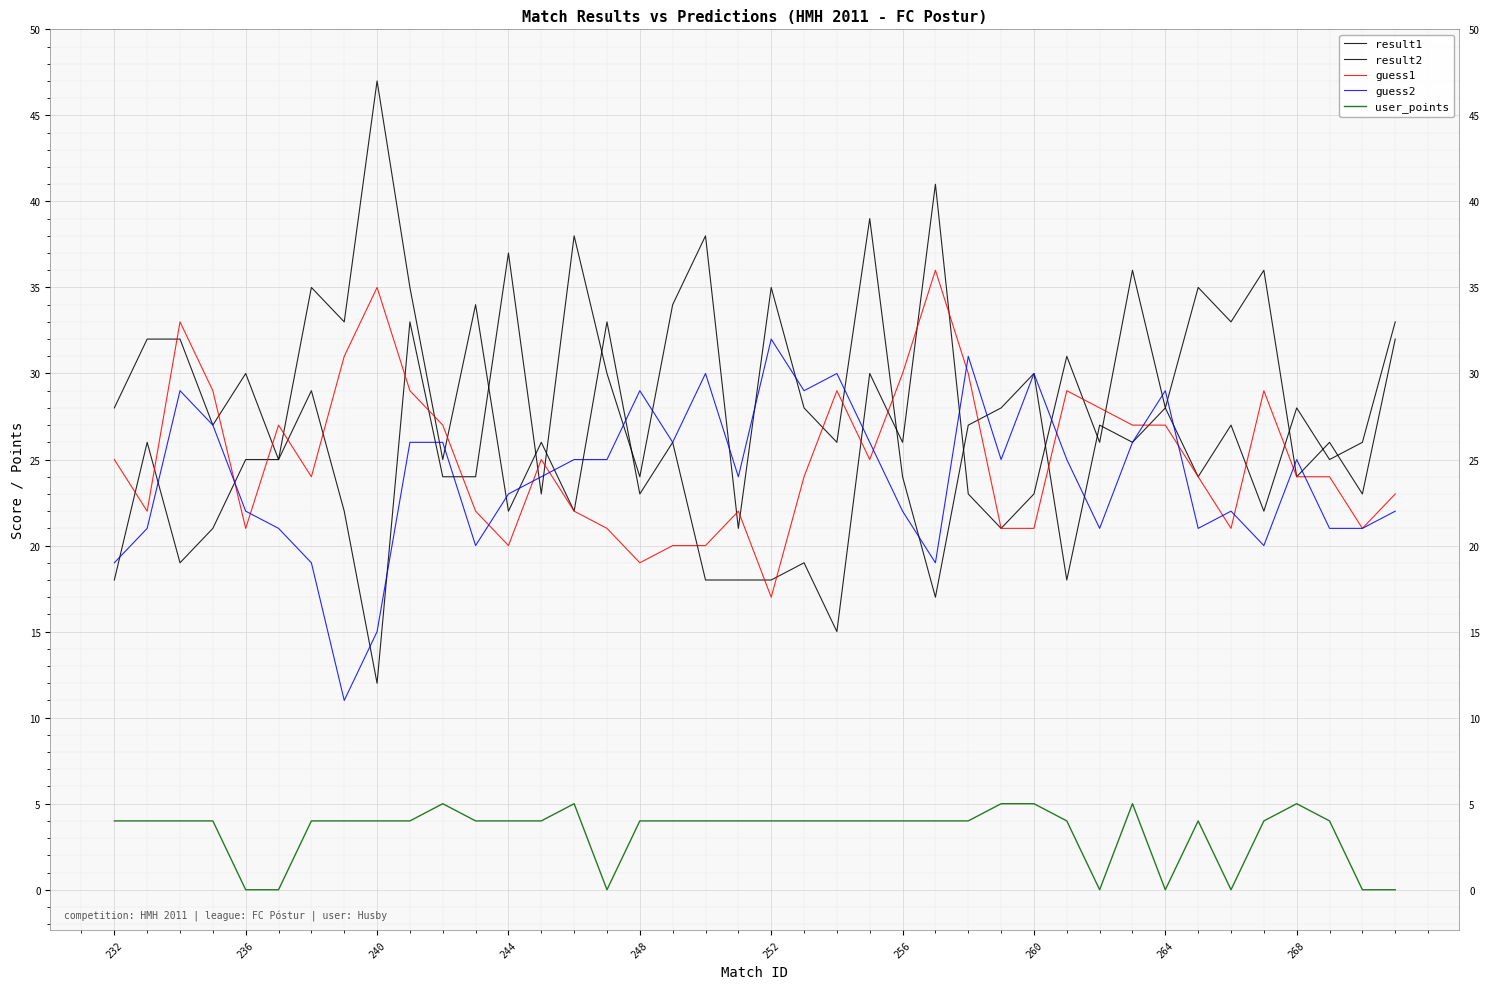

Where is the first local minimum for result2?

240